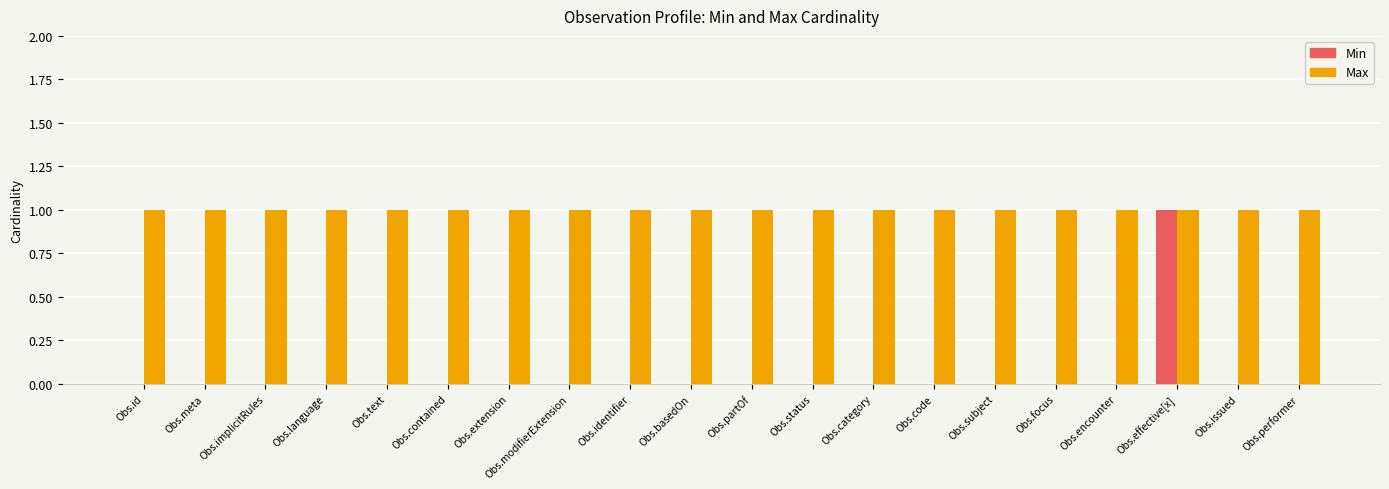

True or false: Min has a value of -1 at Obs.subject.

False